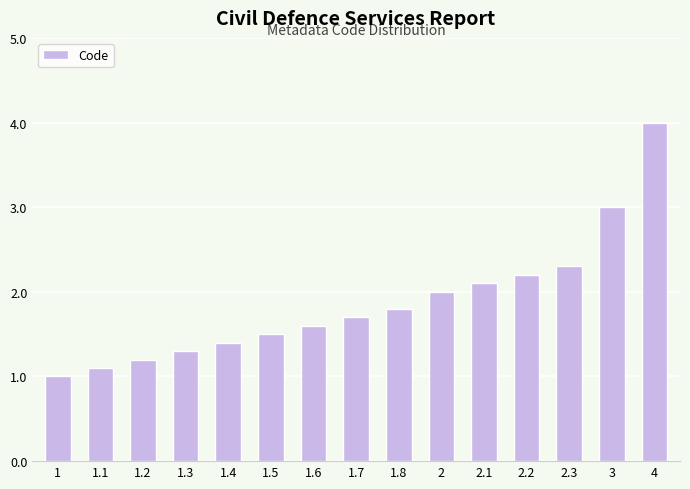

How many bars are there in total?

15